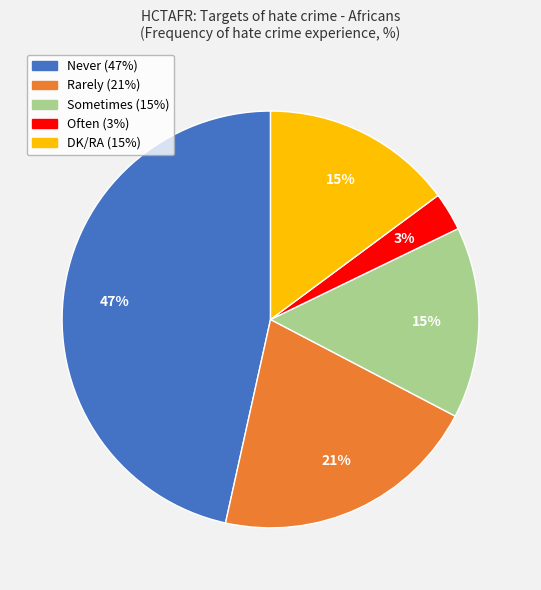

Count the number of slices in the pie.

5